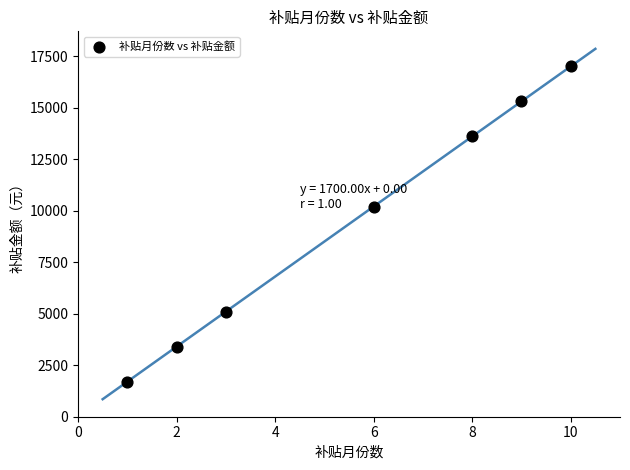

What Y value in the scatter plot is closest to 9350?

10200